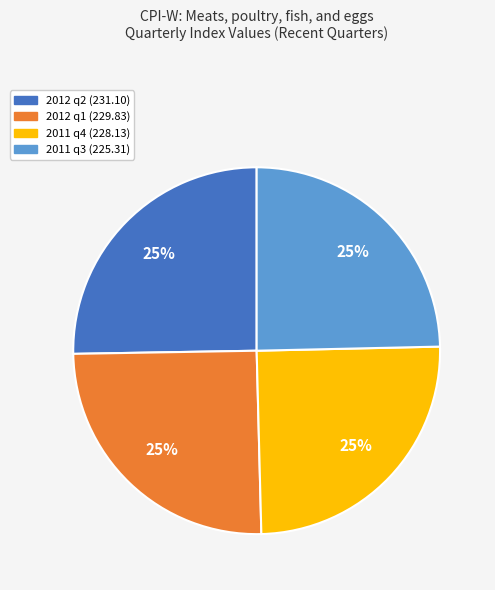

To the nearest percent, what portion does 2011 q3 represent?

25%